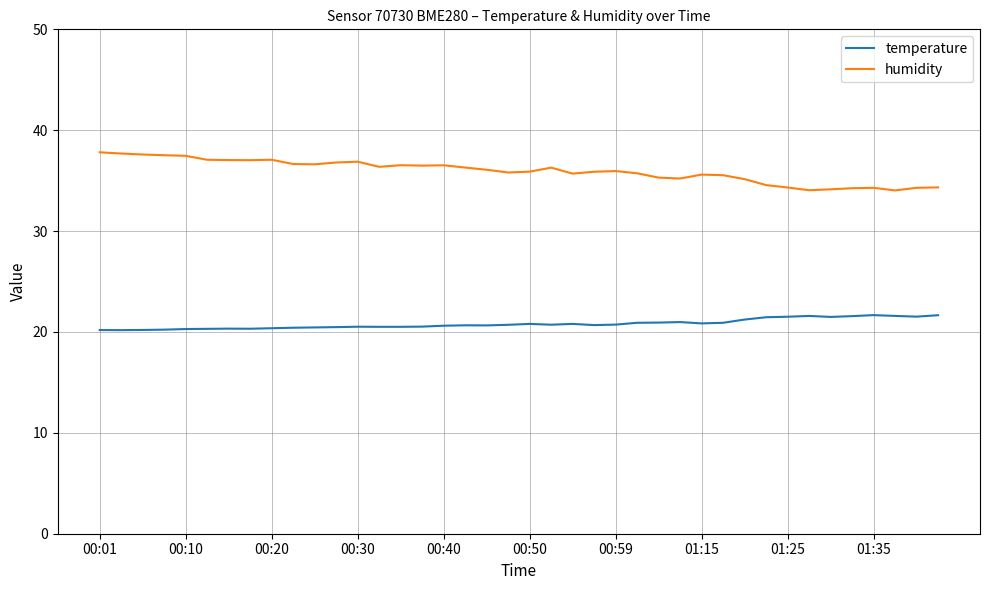

What is the difference between the maximum and minimum values in the temperature series?

1.5